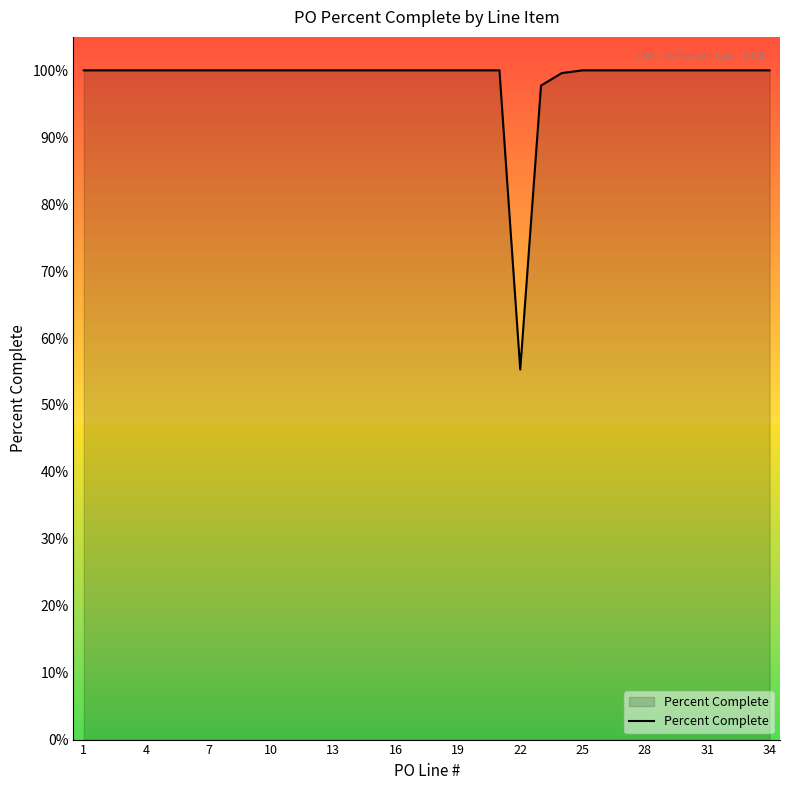

Does the chart display data point markers on the line(s)?

No